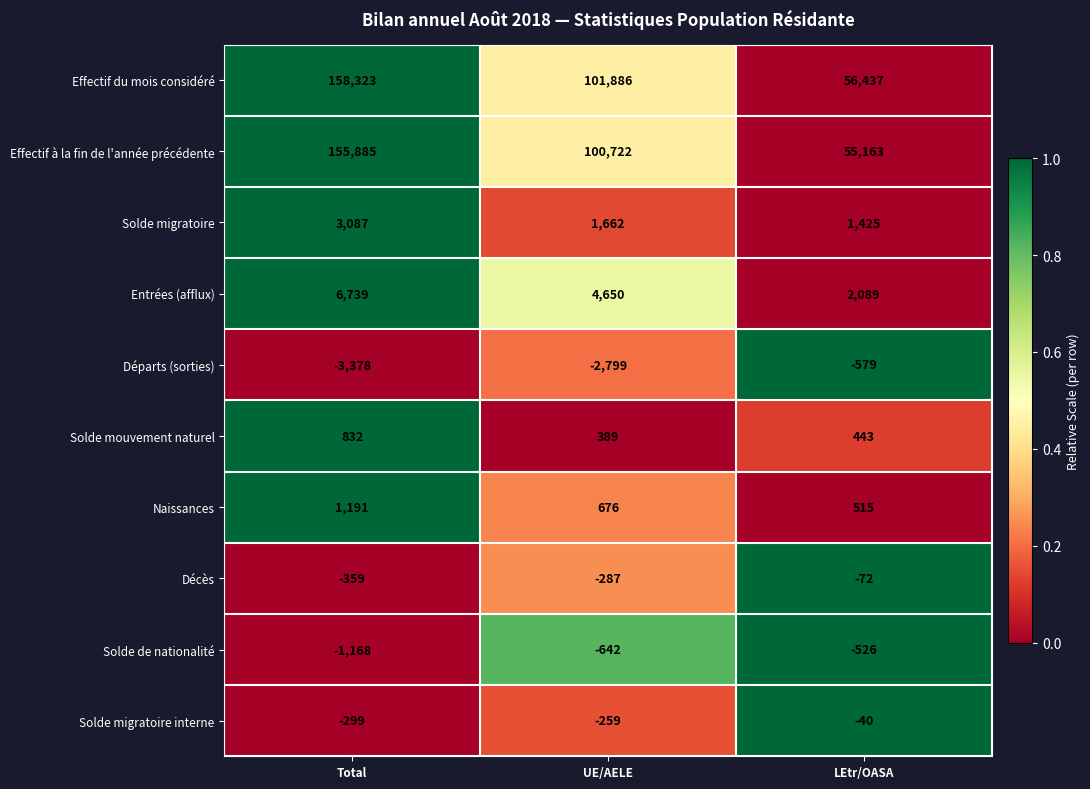

What is the difference between the highest and lowest values at LEtr/OASA?

57016